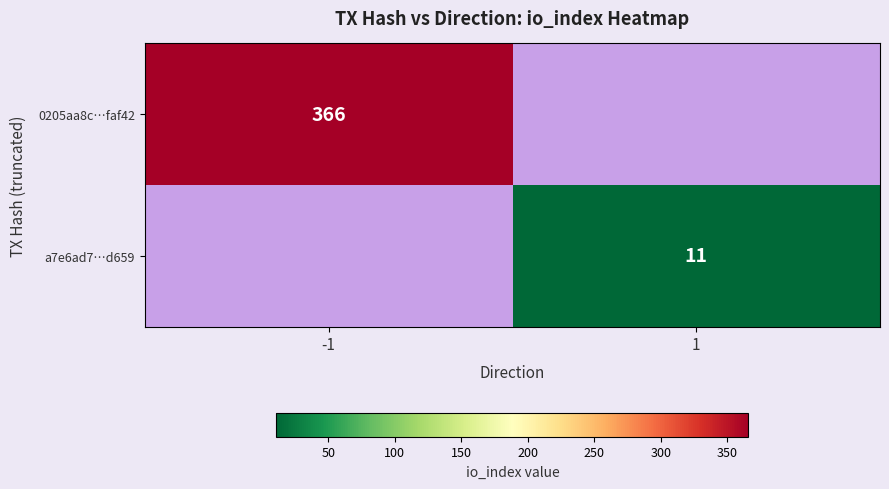

The value of 0205aa8c…faf42 at -1 is 366. True or false?

True